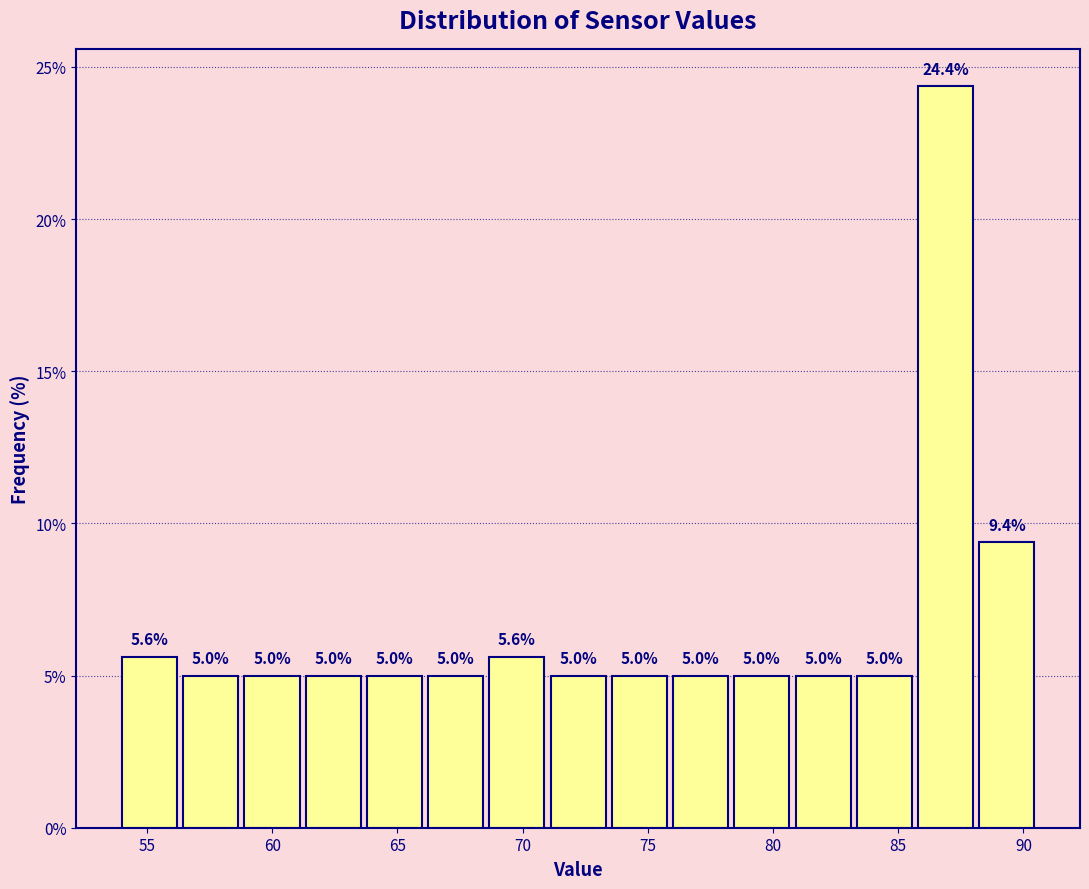

Reading left to right, list every bar in this chart as the range it spans on the x-axis followed by its height. The bar edges are not printed on the chart, so give them approximately, as read against the axis.

54.0 to 56.5: 5.6
56.5 to 59.0: 5.0
59.0 to 61.5: 5.0
61.5 to 64.0: 5.0
64.0 to 66.0: 5.0
66.0 to 68.5: 5.0
68.5 to 71.0: 5.6
71.0 to 73.5: 5.0
73.5 to 76.0: 5.0
76.0 to 78.5: 5.0
78.5 to 81.0: 5.0
81.0 to 83.5: 5.0
83.5 to 86.0: 5.0
86.0 to 88.0: 24.4
88.0 to 90.5: 9.4